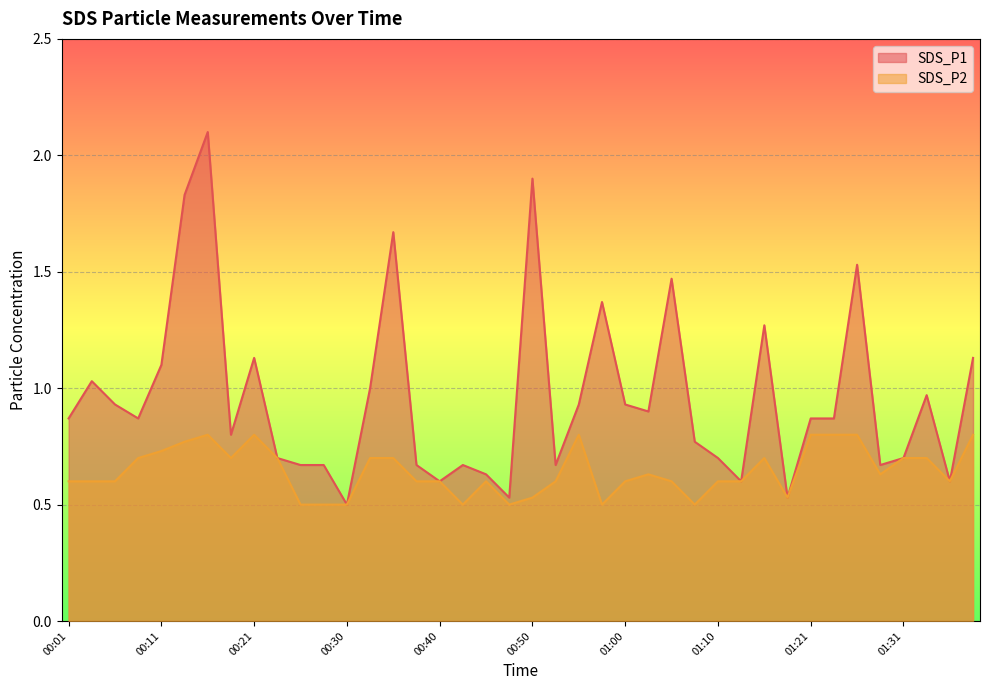

Does the chart display data point markers on the line(s)?

No